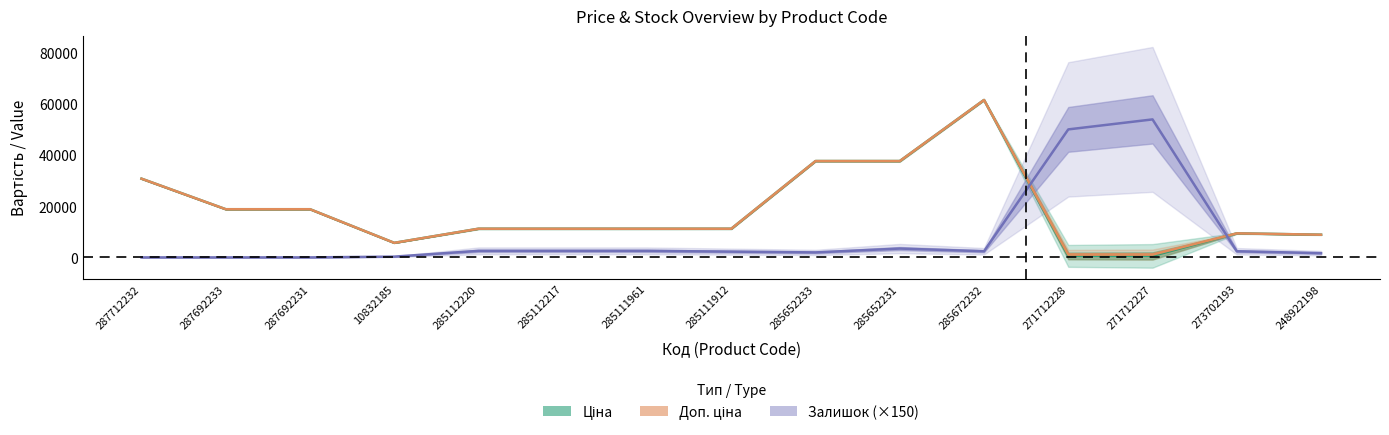

Which series has the largest range (max minus min)?

Ціна